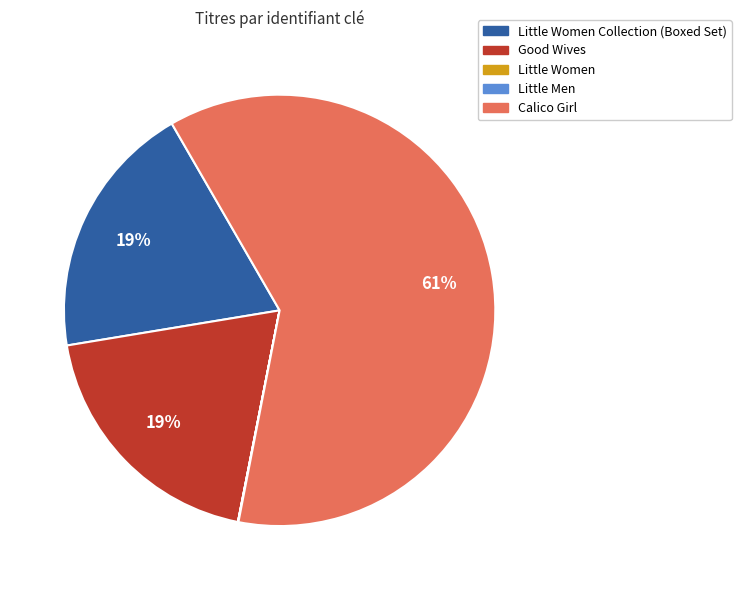

To the nearest percent, what is the average slice percentage?

20%